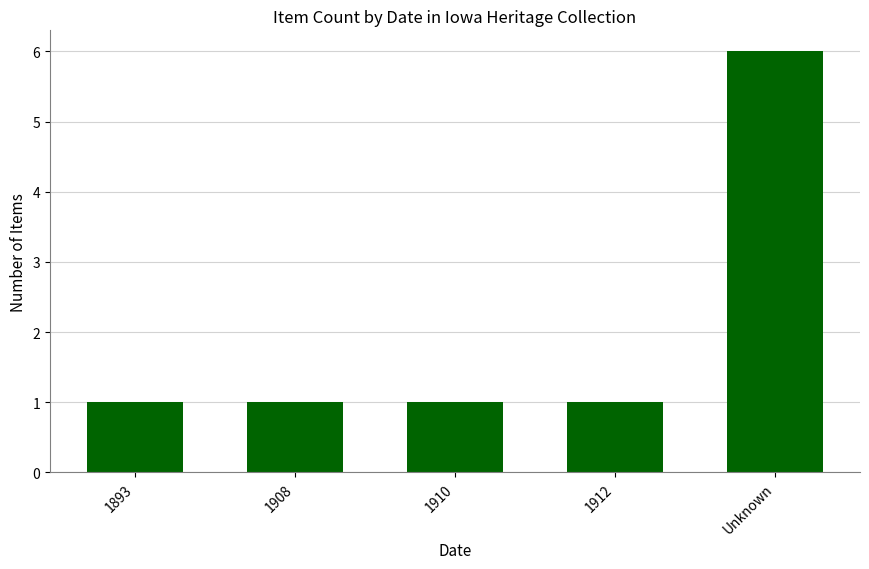

Which label corresponds to the largest value in the chart?

Unknown